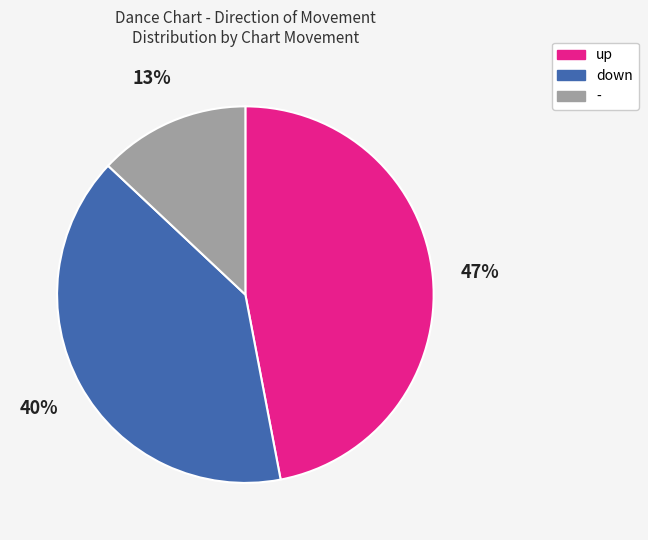

Do up and - together represent more than half of the pie?

Yes